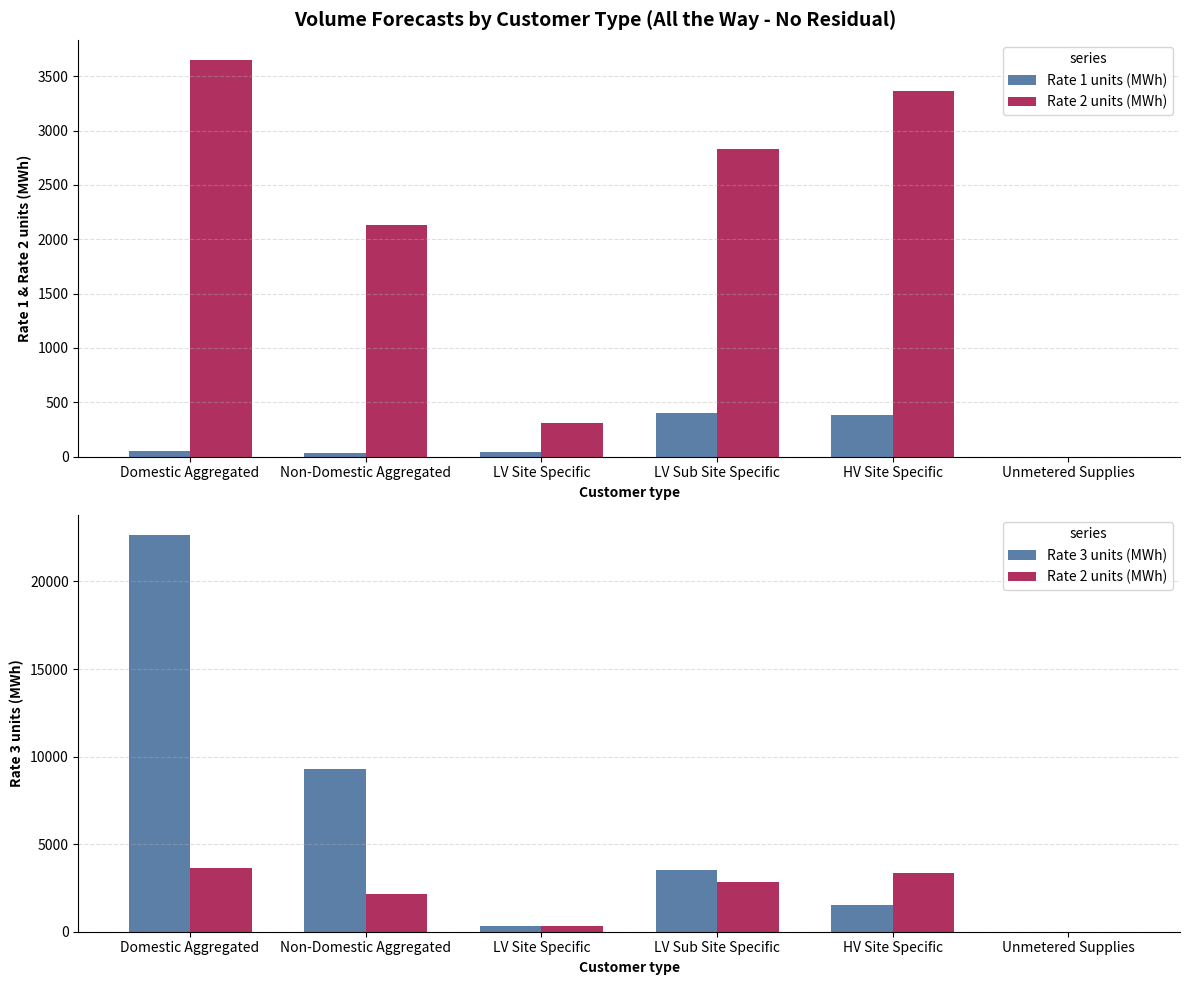

What is the label of the 4th bar from the right?

LV Site Specific